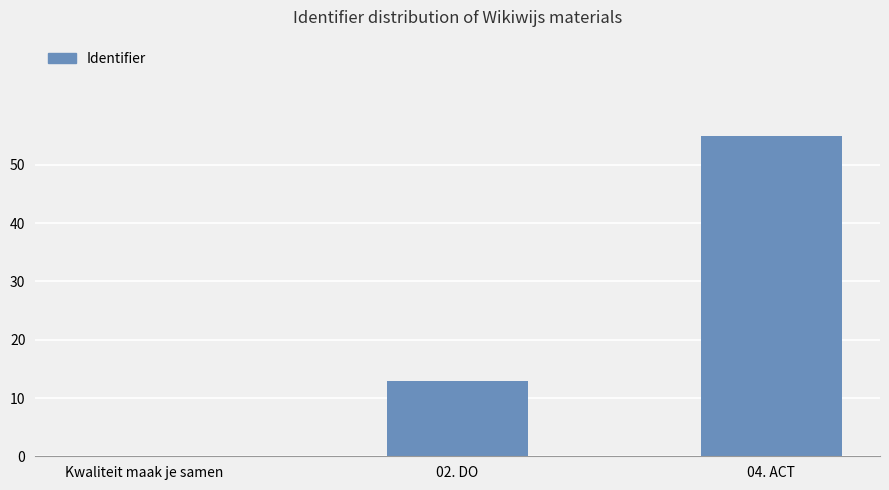

How many categories are shown in the chart?

3